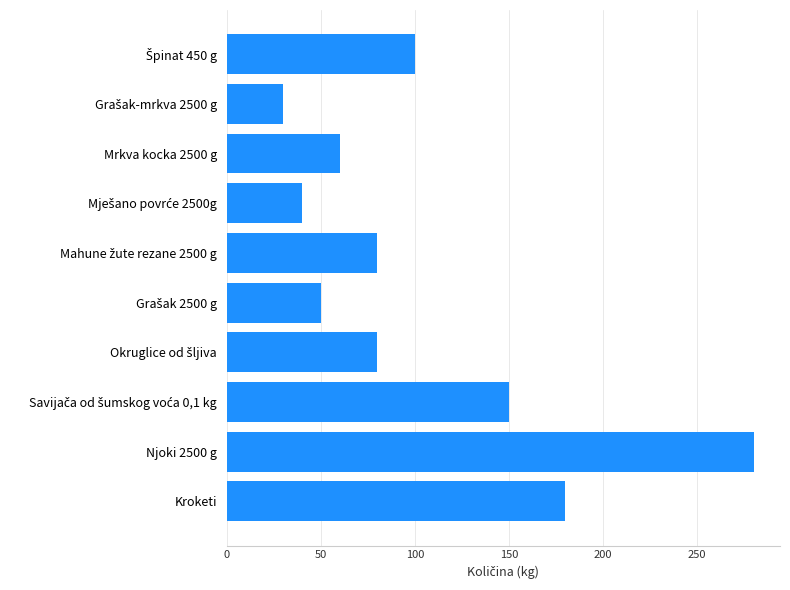

True or false: the data shows 32 at Mrkva kocka 2500 g.

False